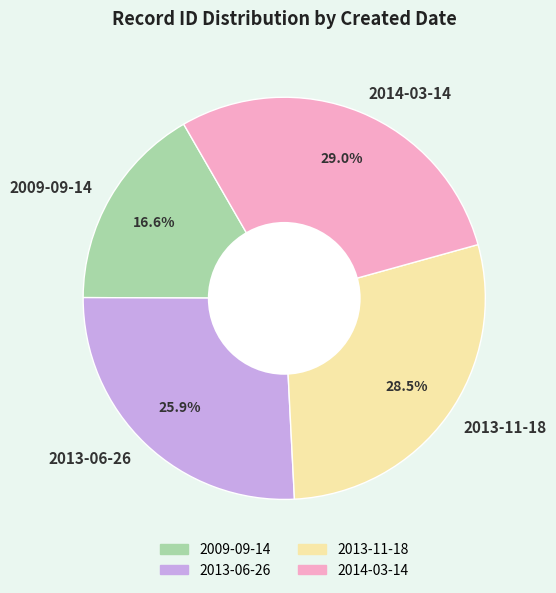

The 2014-03-14 slice represents 29% of the pie. True or false?

True